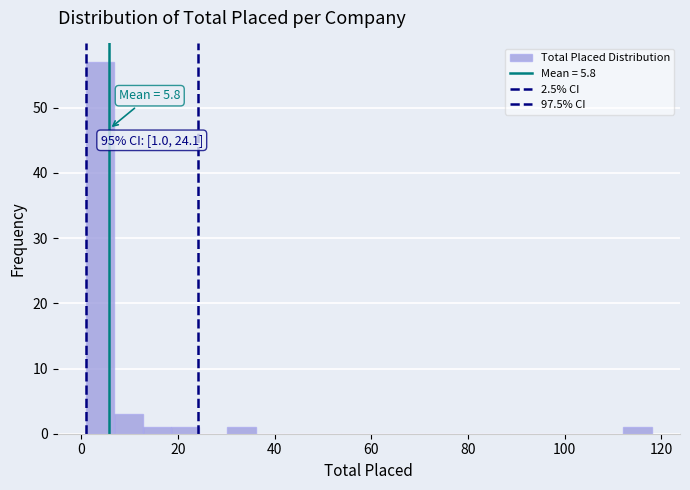

Read against the x-axis, roughly where is the centre of the tallest bar?

4